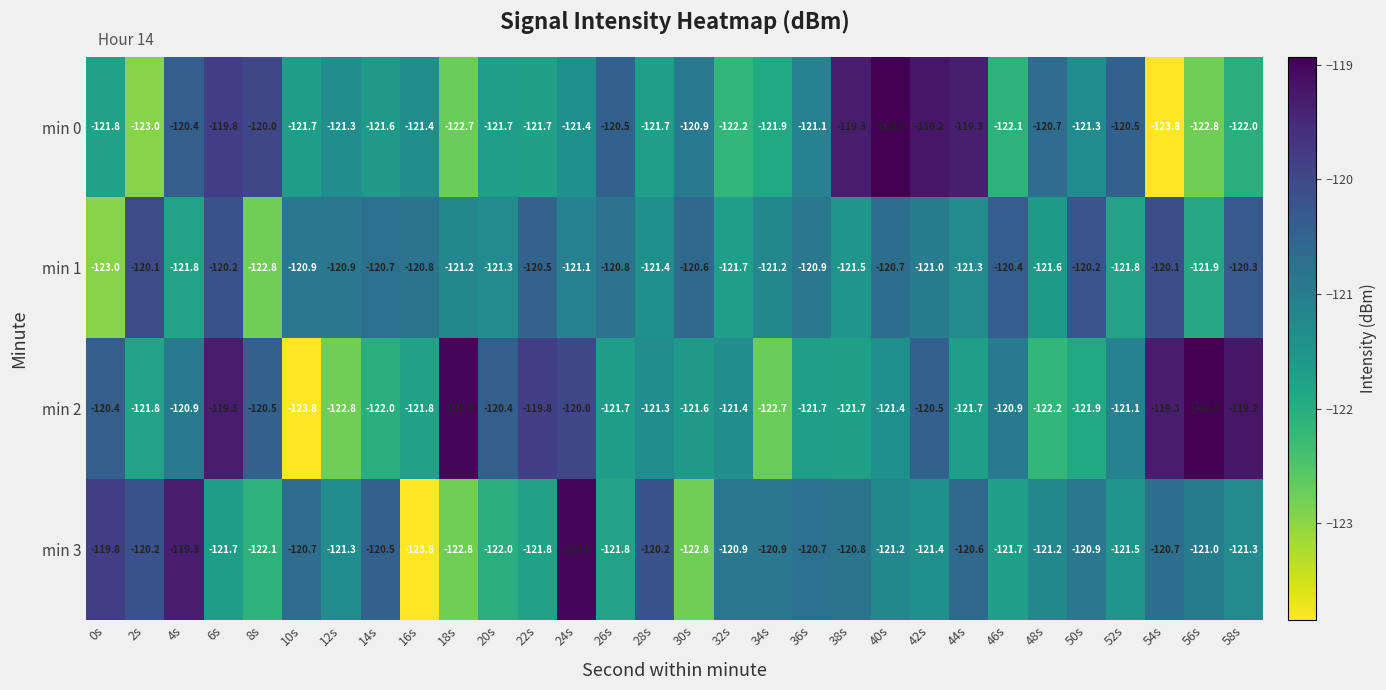

At which label does min 3 first exceed -121?

0s